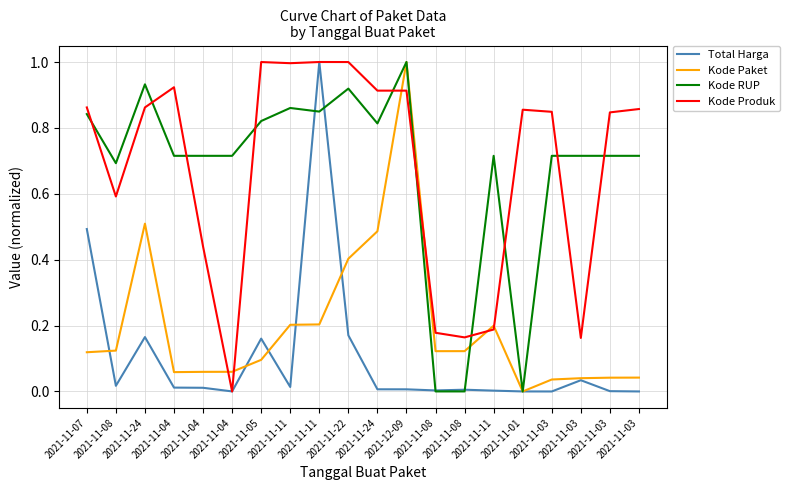

What is the label of the 2nd point from the right?

2021-11-03